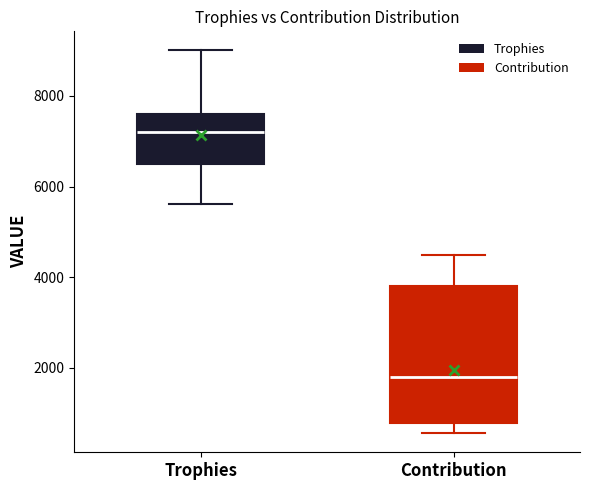

Comparing the boxes themselves (not the whiskers), which one is the tallest?

Contribution